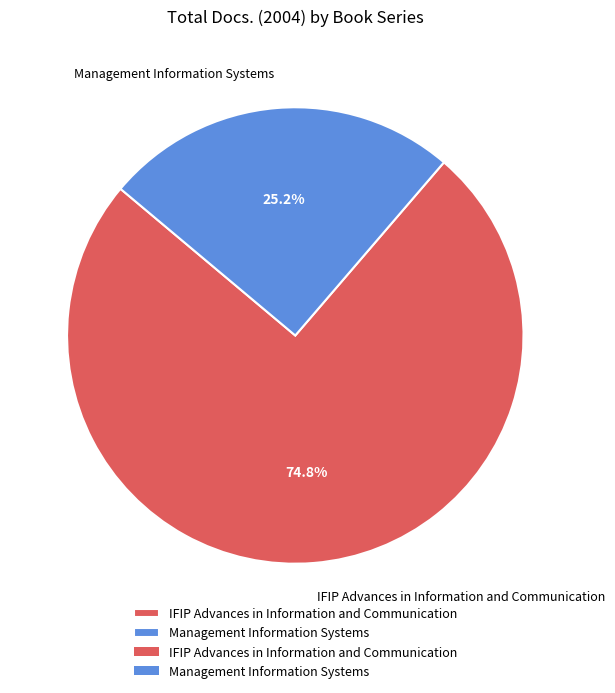

Approximately how many times larger is the value at Management Information Systems compared to IFIP Advances in Information and Communication?

0.3